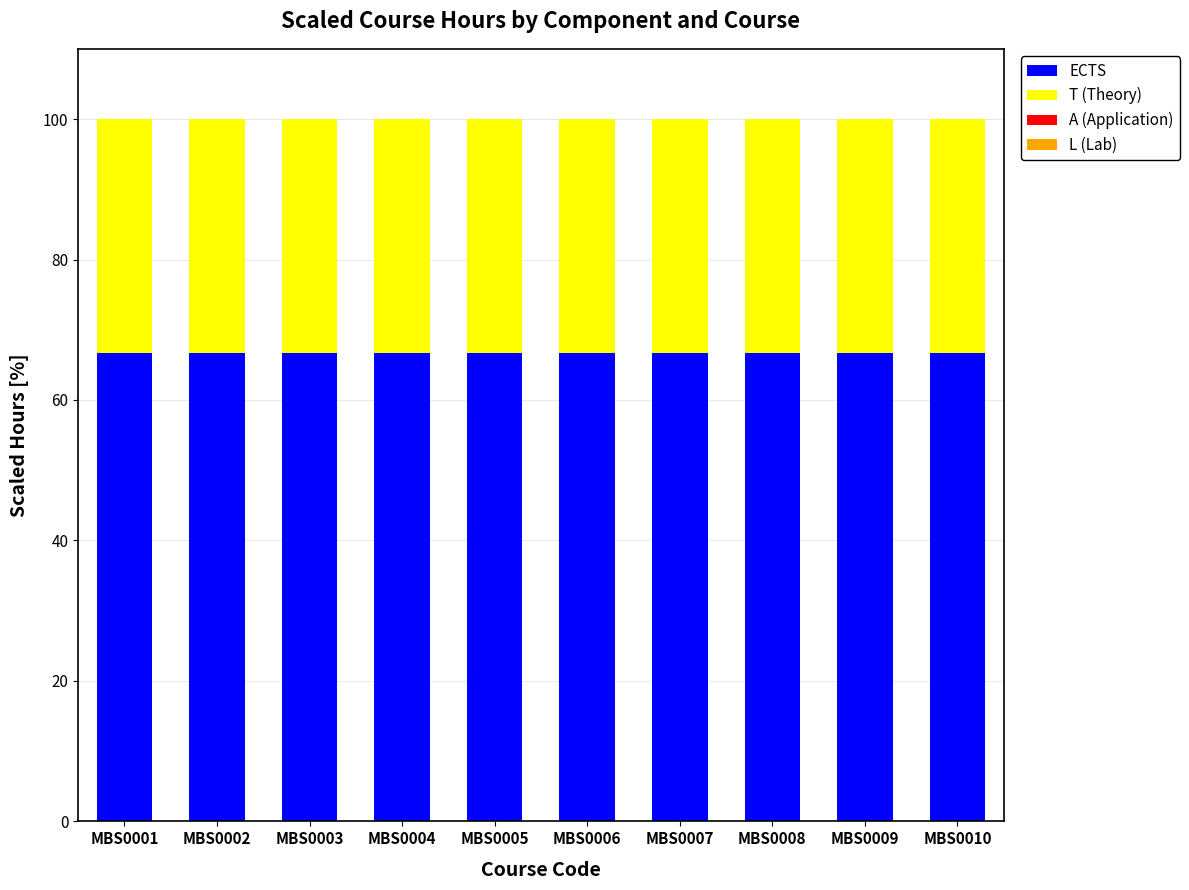

What is the total value across all series at MBS0003?

100.0